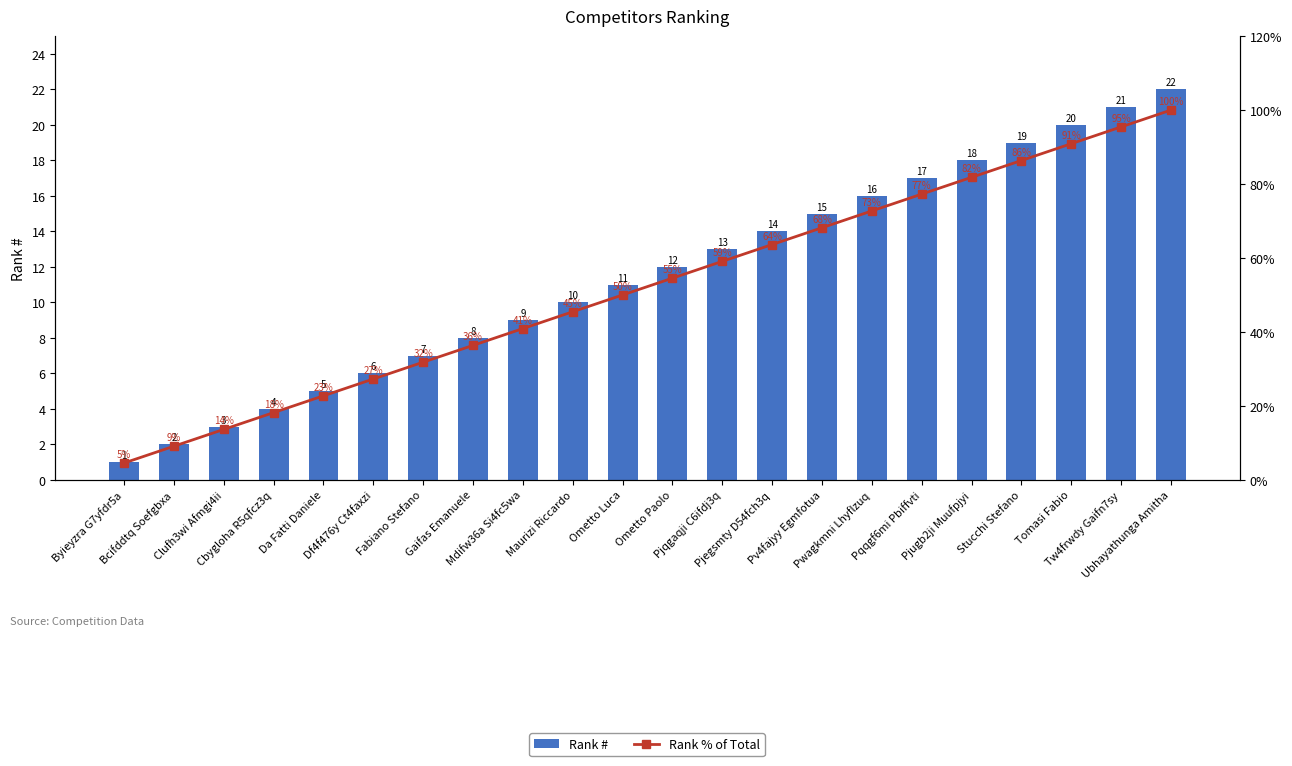

The value of Rank % of Total at Pjqgaqji C6ifdj3q is 0.6. True or false?

True